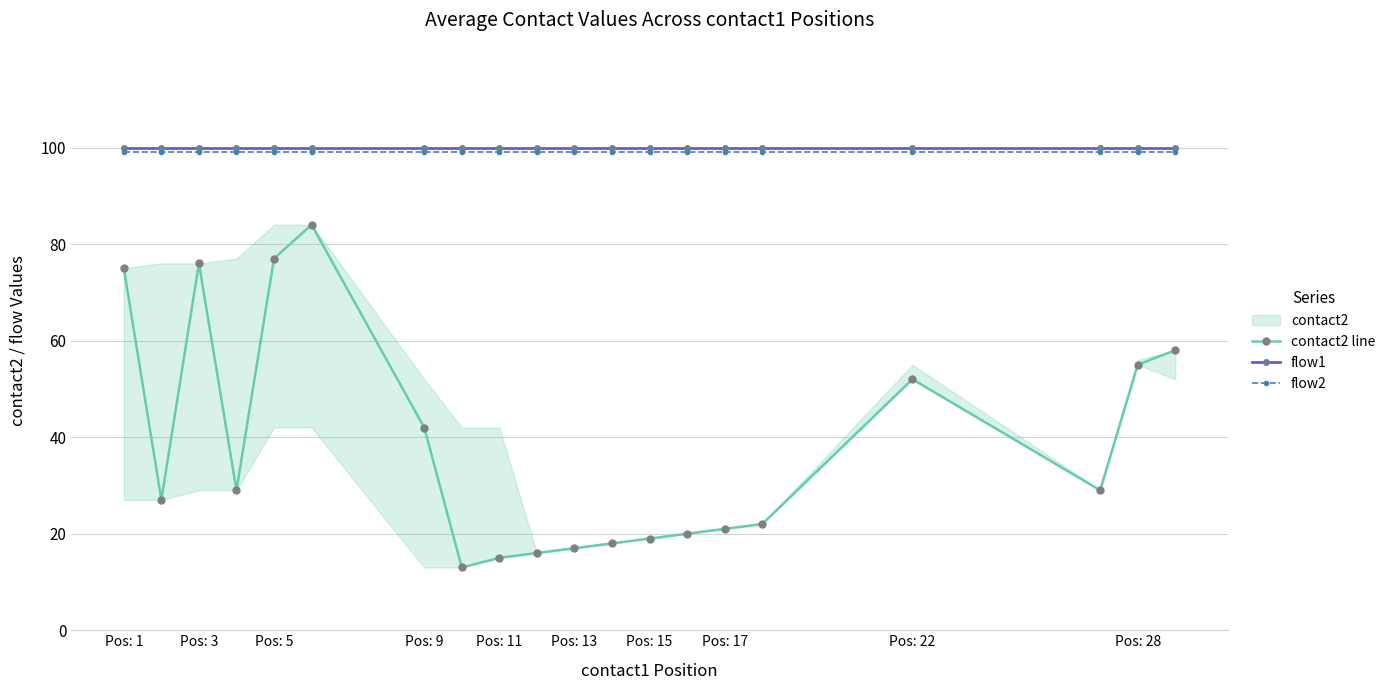

What value does the flow1 series have at Pos: 13?

100